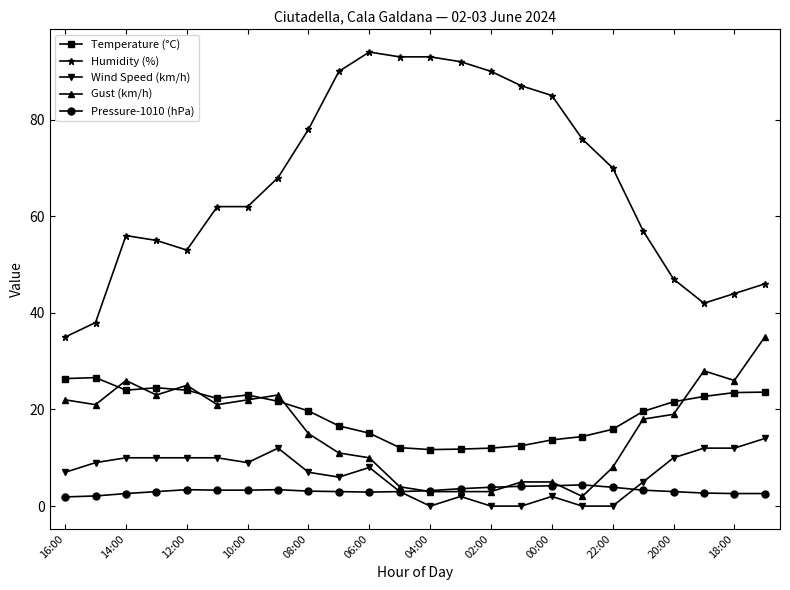

True or false: Temperature (°C) has more than 1 points higher than both neighbors.

True